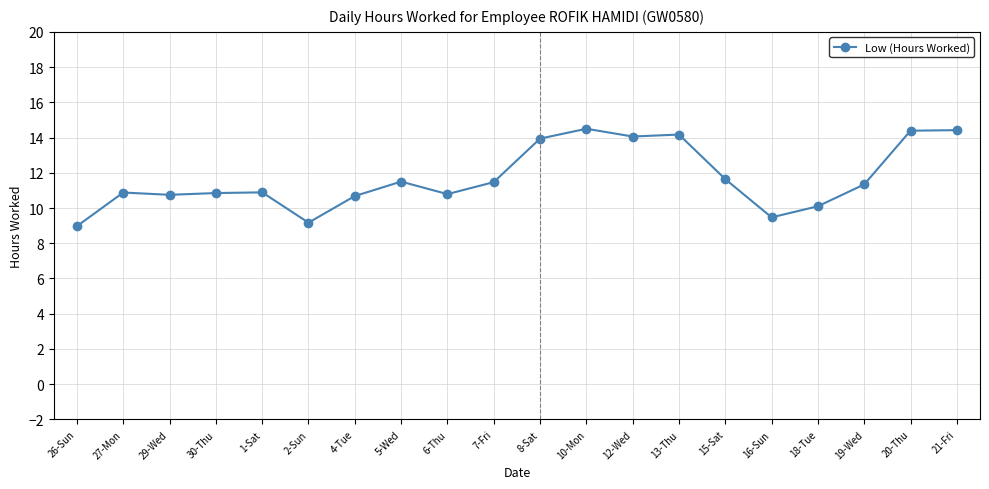

Which has a higher value, 20-Thu or 15-Sat?

20-Thu